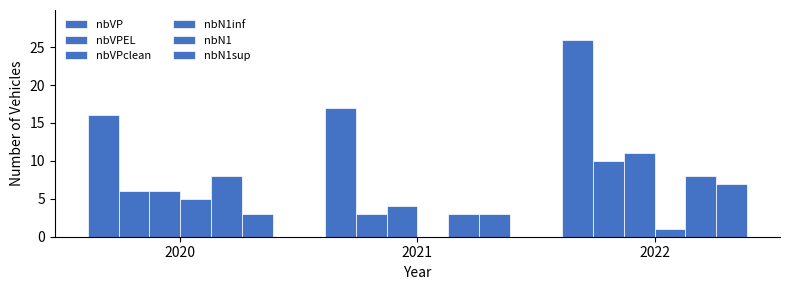

Between 2020 and 2021, which series saw the biggest shift?

nbN1inf